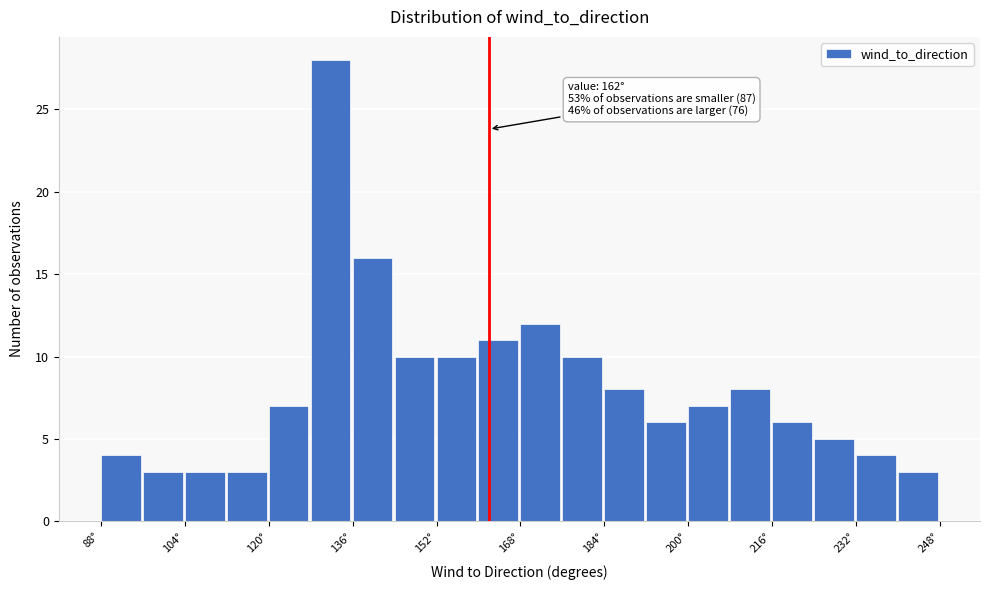

Which range on the x-axis has the tallest bar?

128 to 136